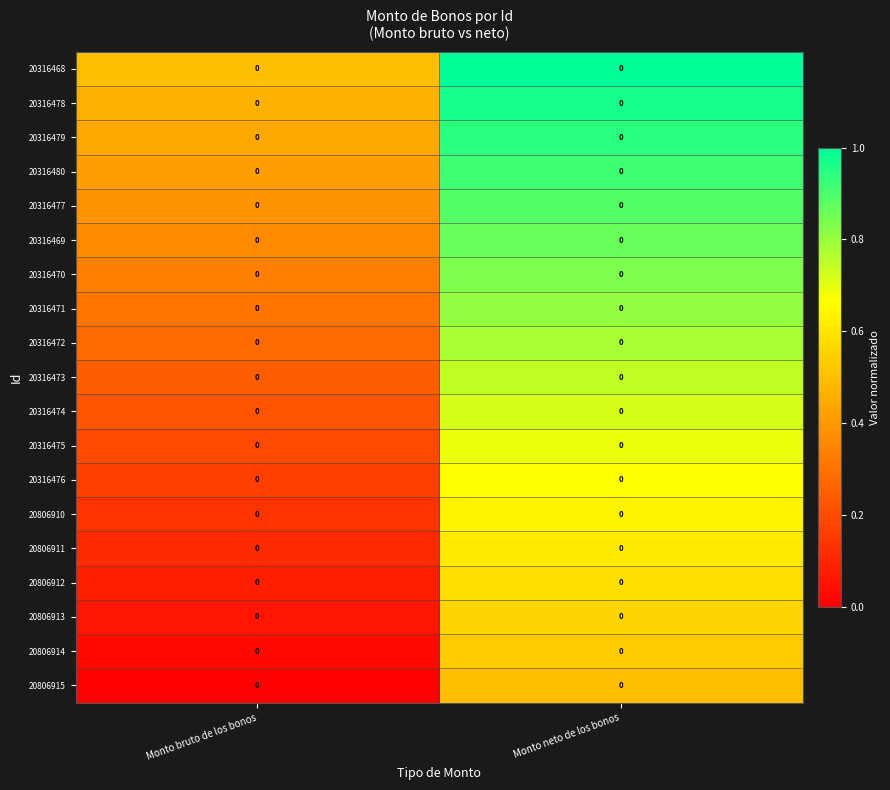

Between Monto bruto de los bonos and Monto neto de los bonos, which is larger?

Monto neto de los bonos